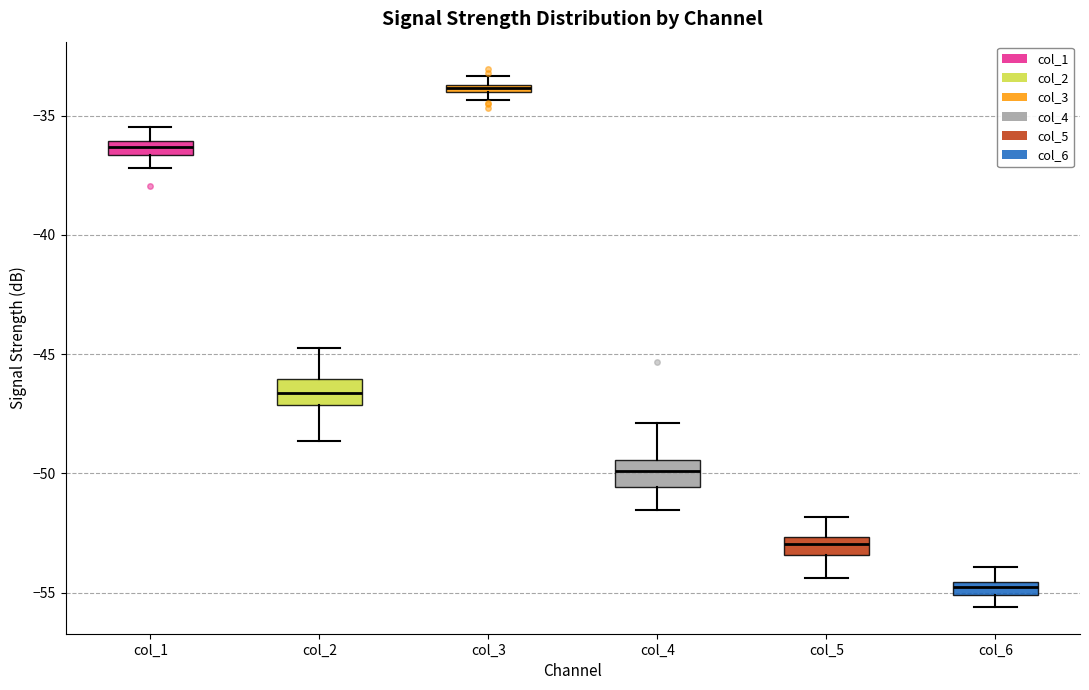

Where is the upper edge of the box for col_3 on the y-axis? The values are not printed on the chart, so give them approximately, as read against the axis.

-33.5